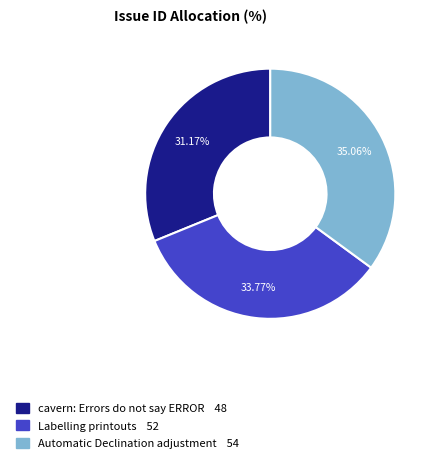

Which slice is the smallest?

cavern: Errors do not say ERROR